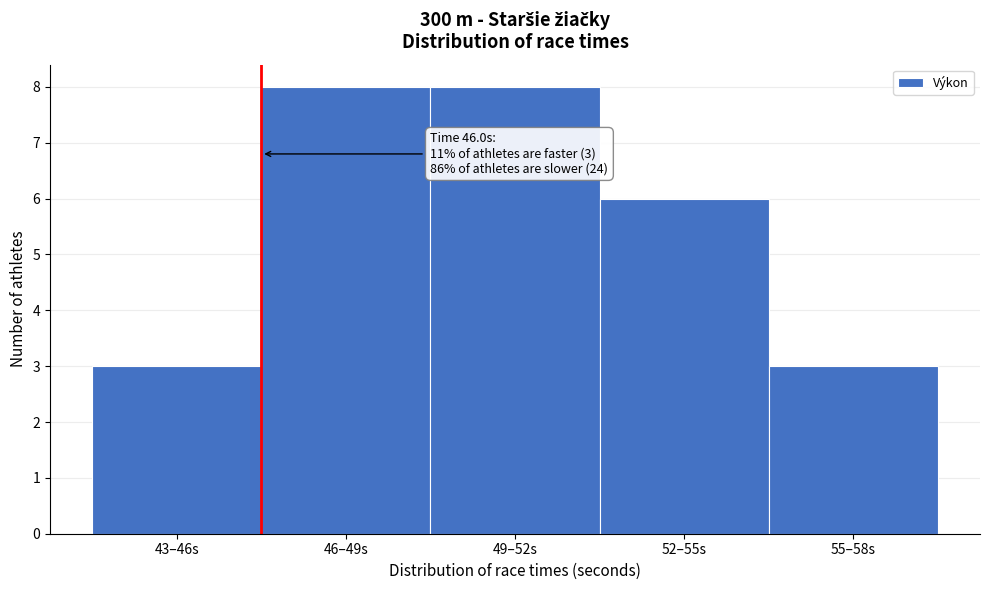

Reading left to right, extract all data points from this chart.

3	8	8	6	3